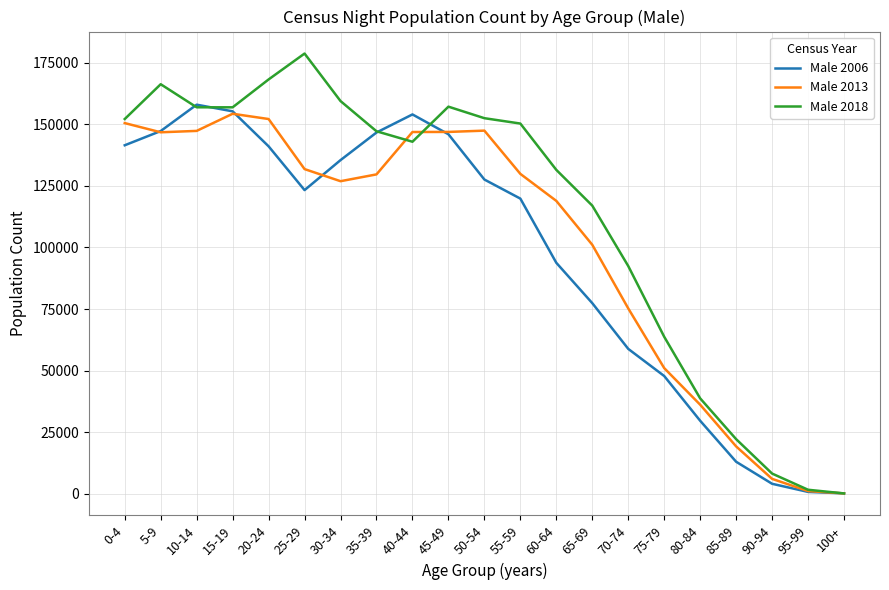

Does the chart display data point markers on the line(s)?

No